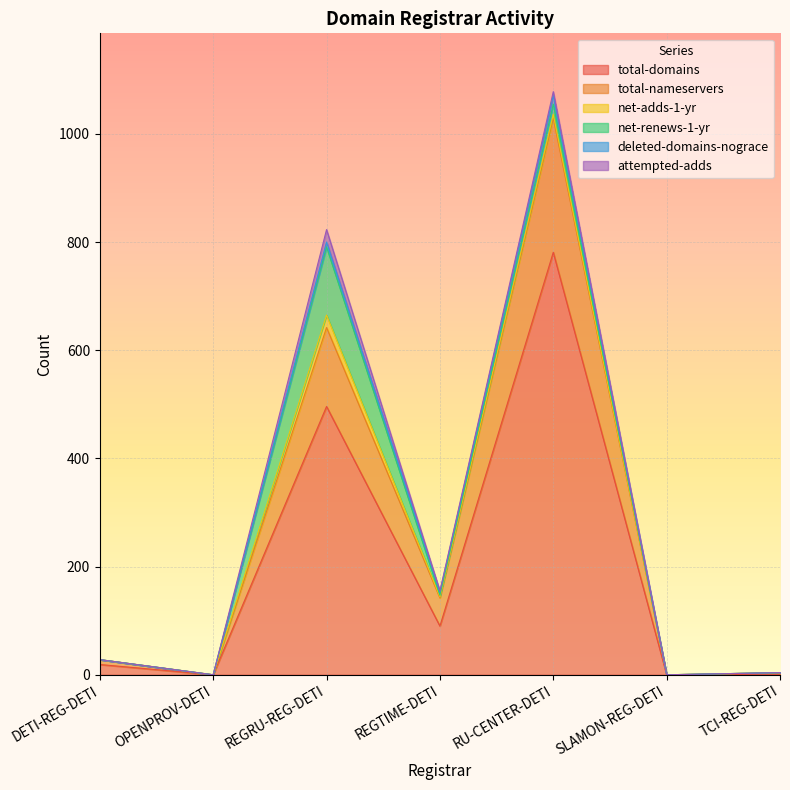

What is the sum of all attempted-adds values?

32